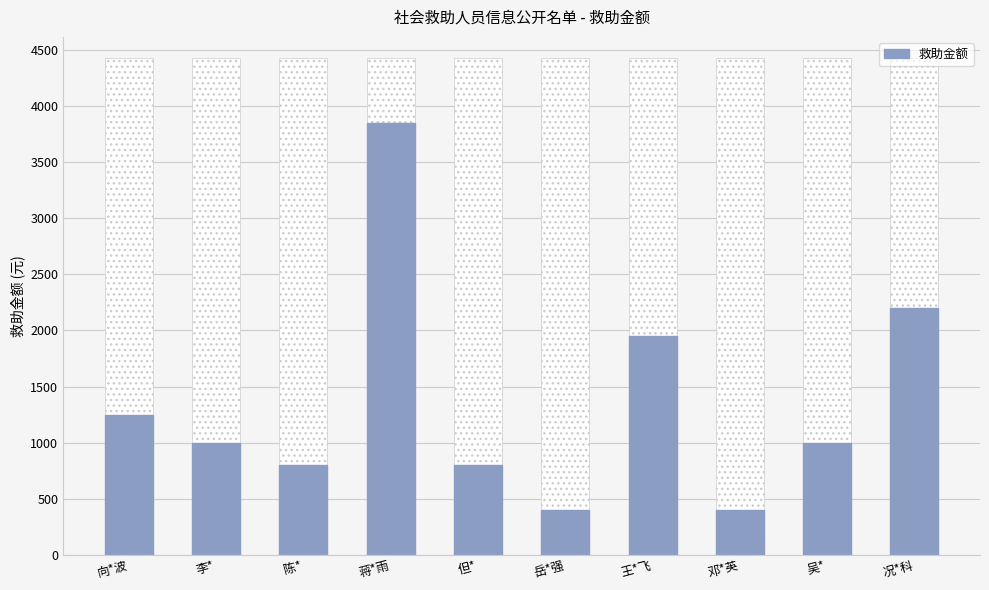

What is the difference between the values at 但* and 蒋*雨?

3050